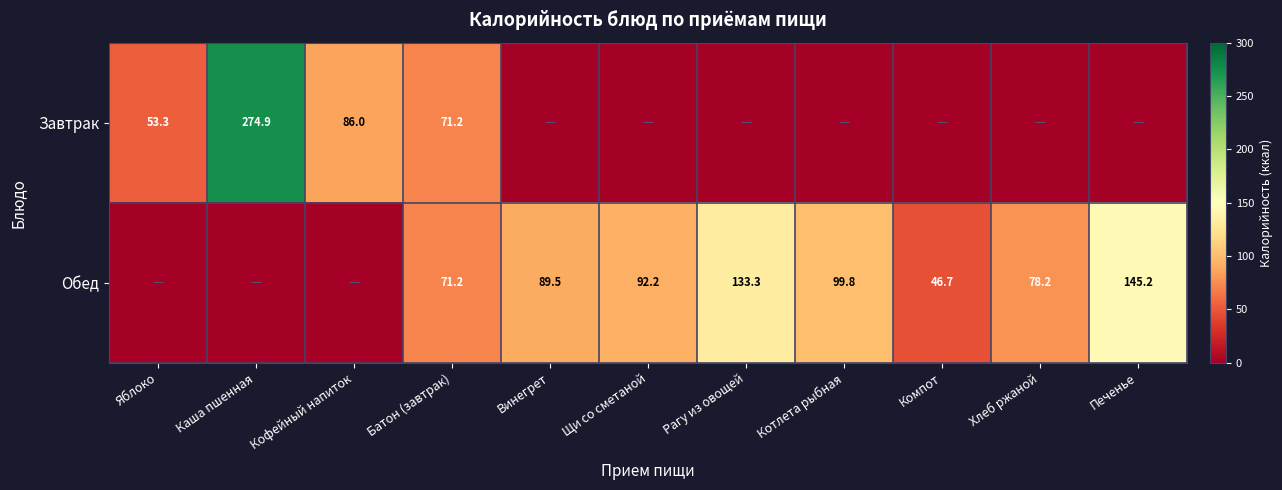

What is the sum of the Обед values at Щи со сметаной and Рагу из овощей?

225.5